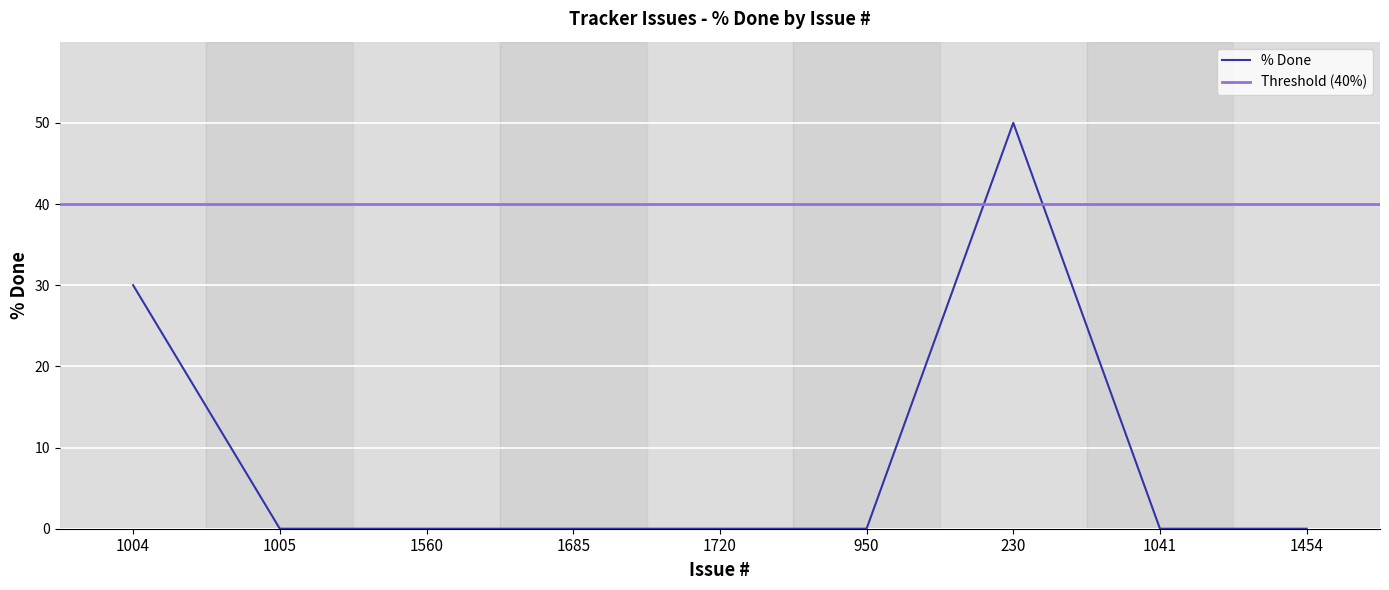

Where is the first local maximum?

230